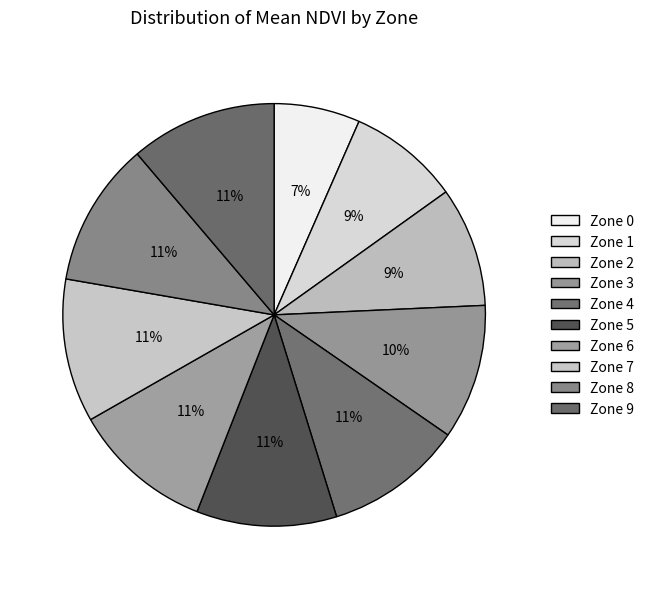

What is the largest slice in the pie chart?

Zone 9